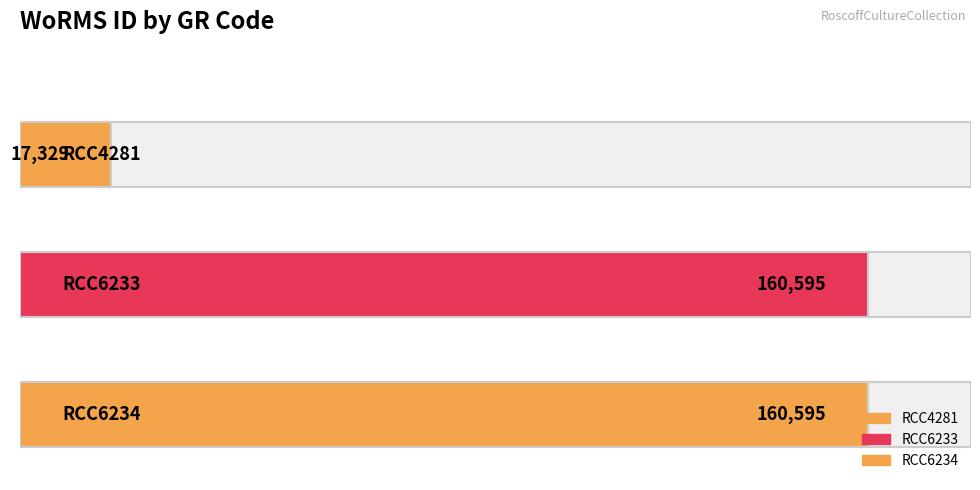

Which label corresponds to the smallest value in the chart?

RCC4281